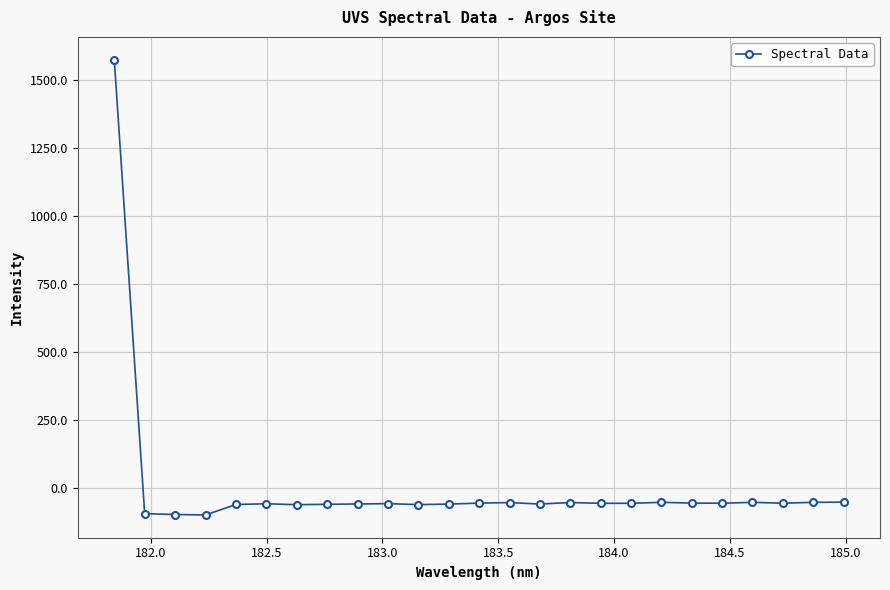

True or false: there are more than 0 points higher than both neighbors.

True